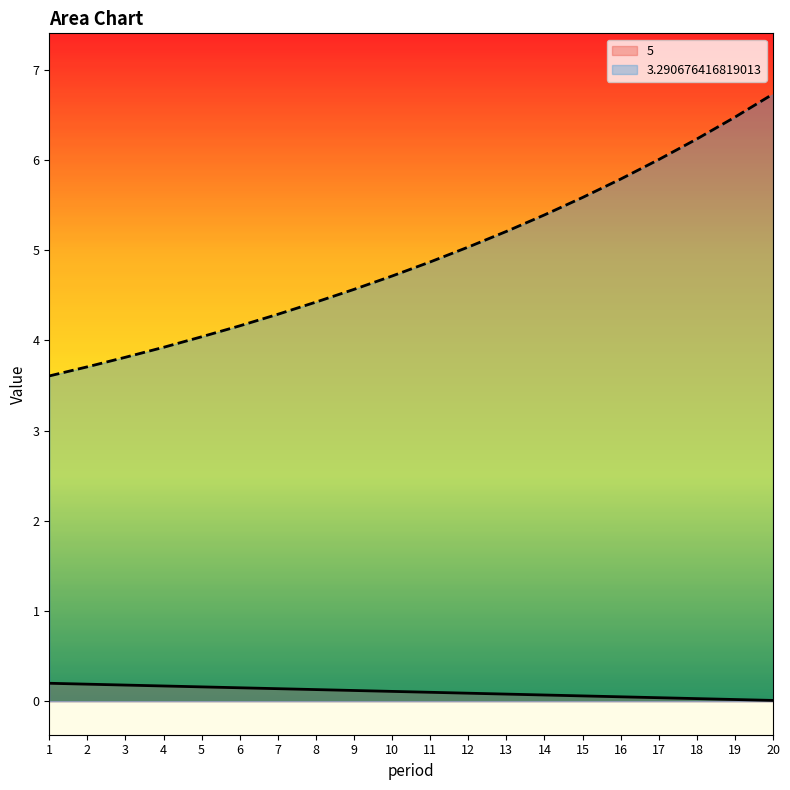

True or false: 3.290676416819013 and 5 cross at least once.

False